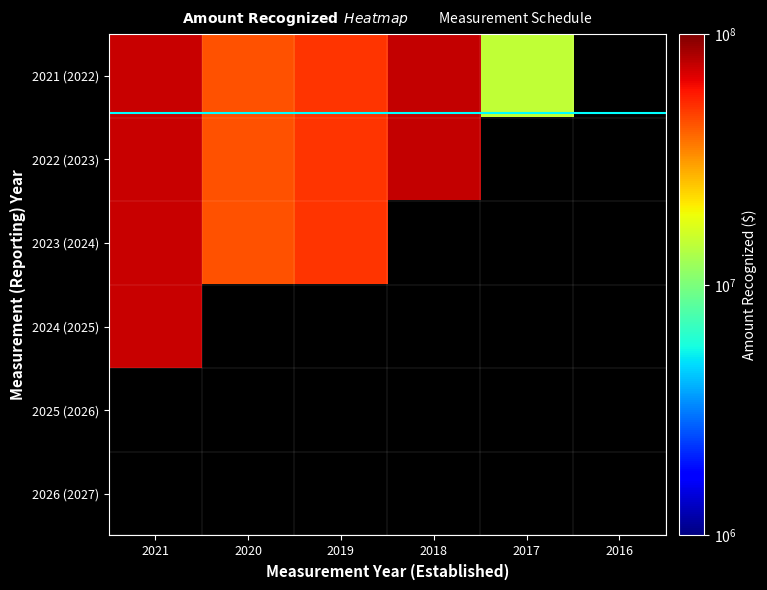

Which series has the widest spread of values?

2021 (2022)